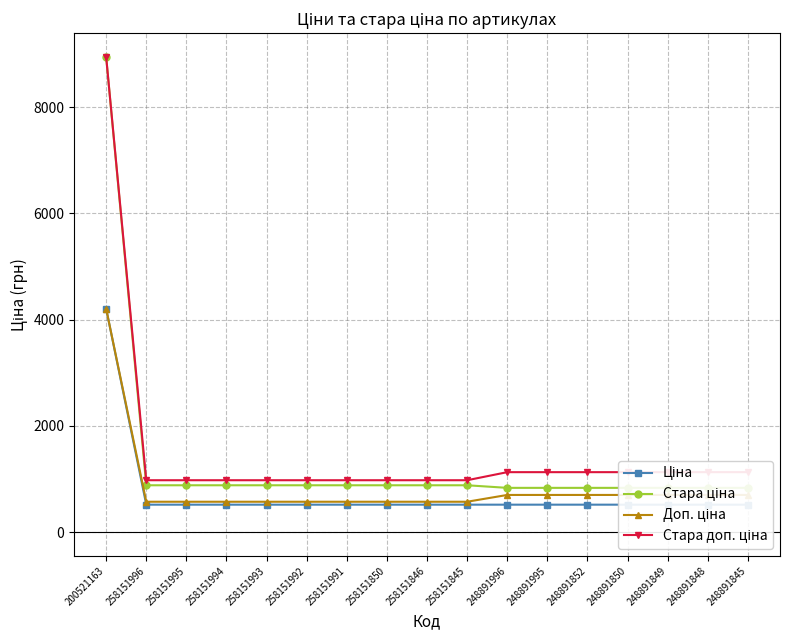

What is the total value across all series at 258151846?

2944.0